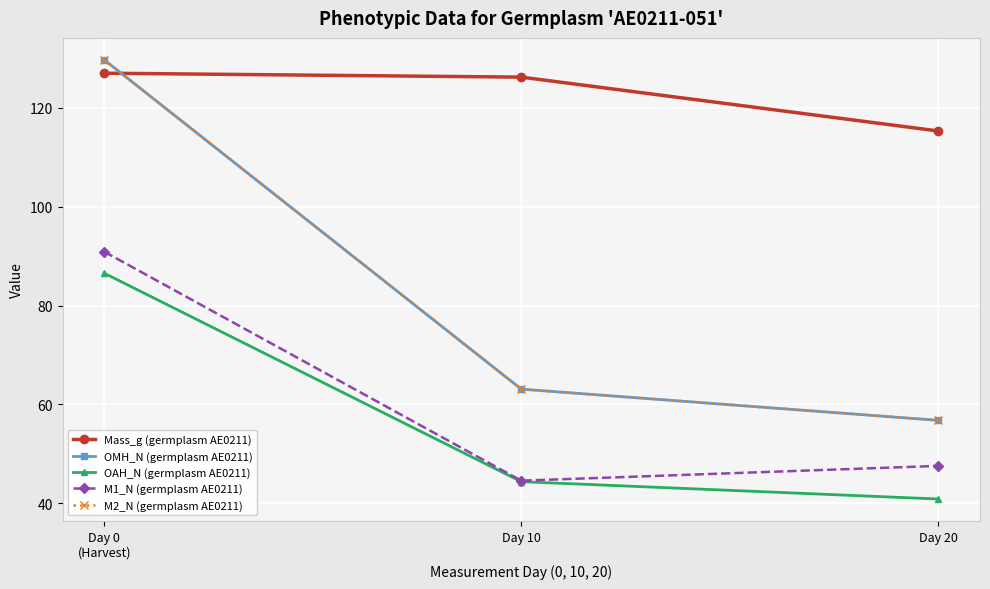

Is this an area chart (filled region under the line)?

No